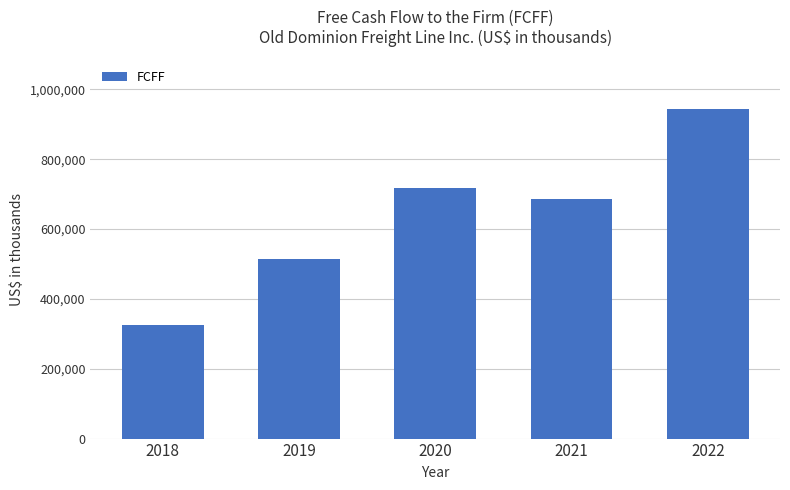

Is it true that the value at 2022 is 943925?

True